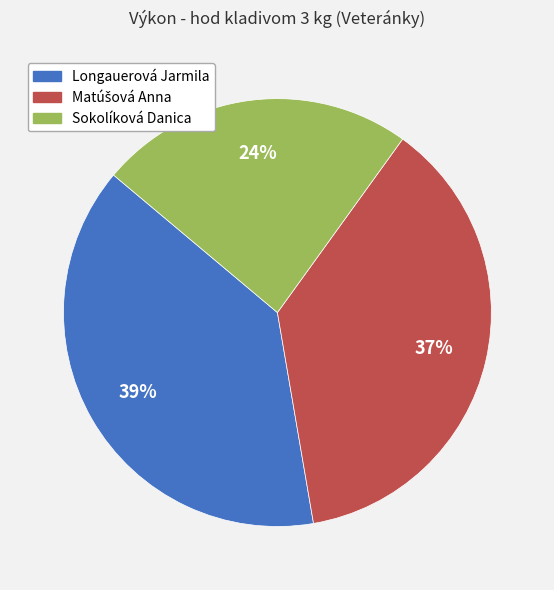

What percentage is the Sokolíková Danica slice, to the nearest percent?

24%